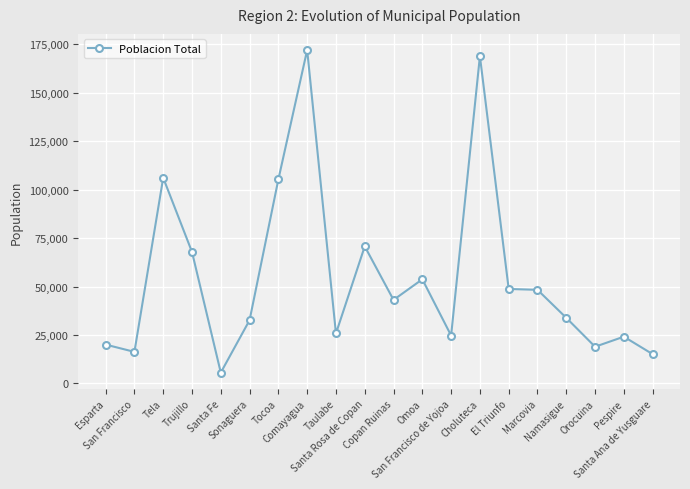

How many lines are shown in the chart?

1